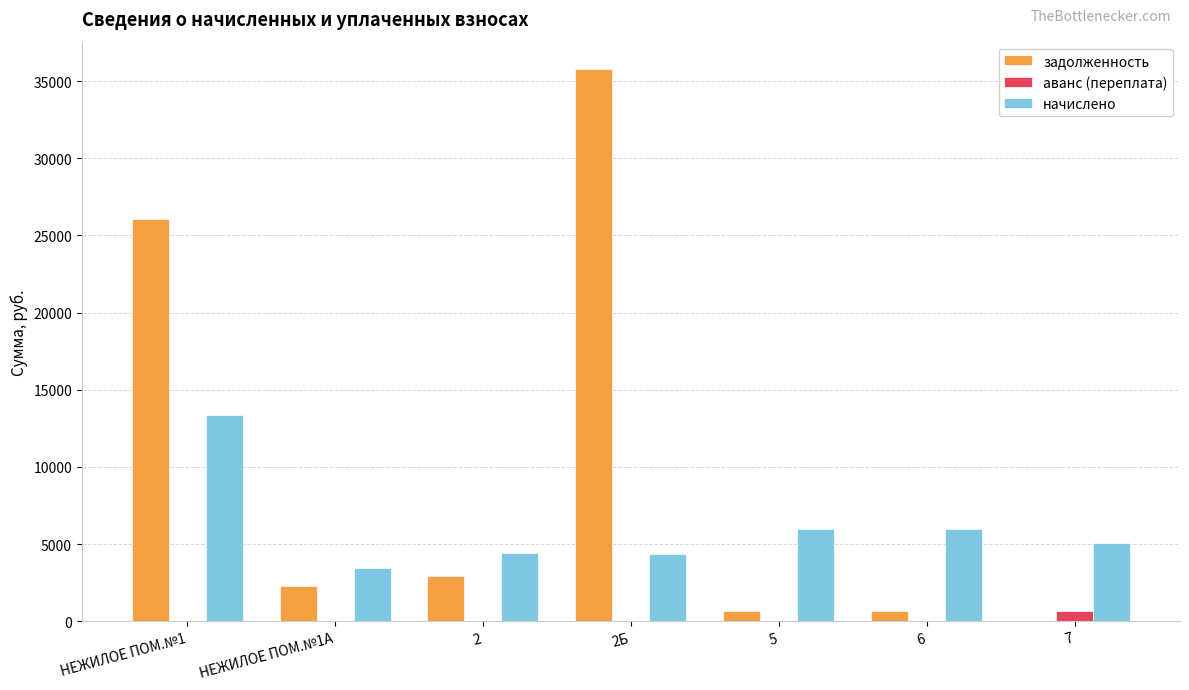

What is the average value of the аванс (переплата) series?

98.1